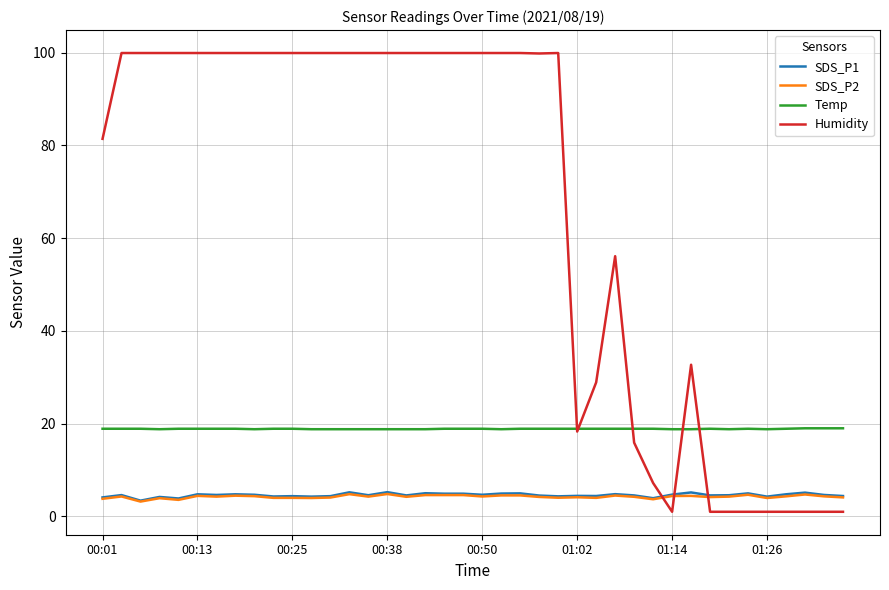

Which series has the widest spread of values?

Humidity